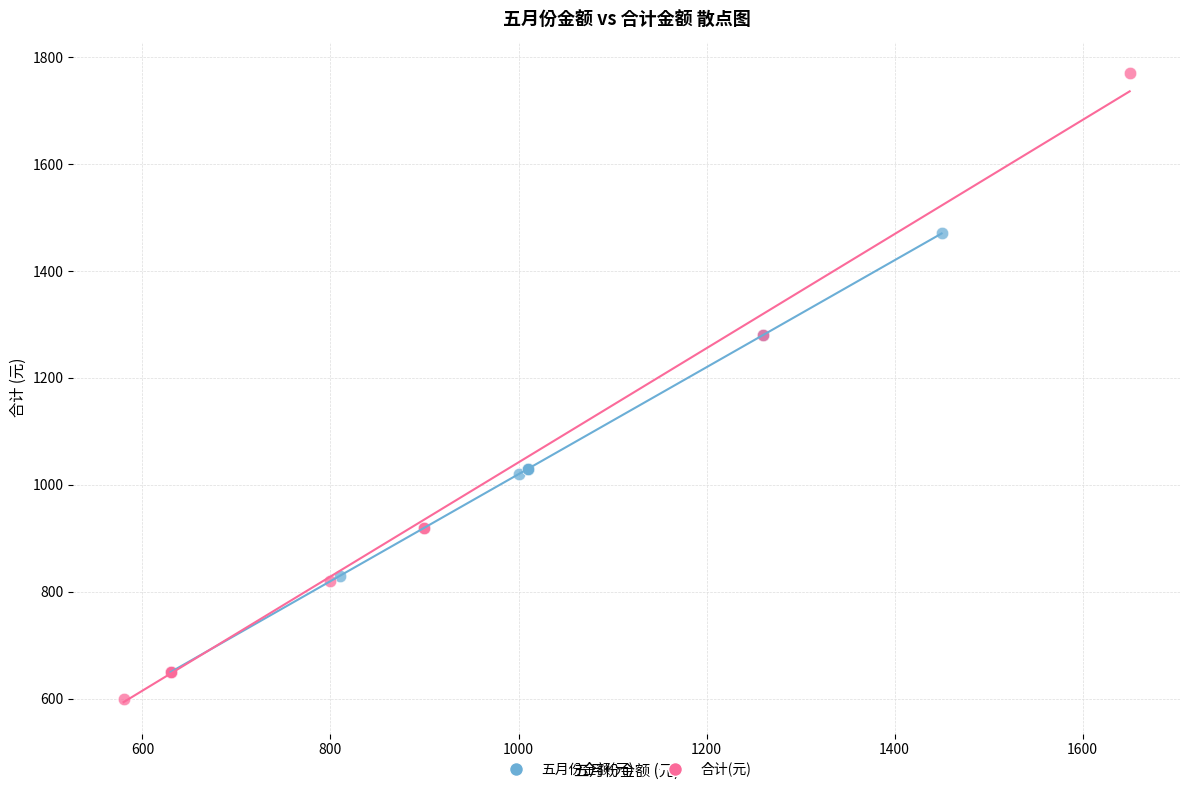

Which series contains the highest Y value?

合计(元)